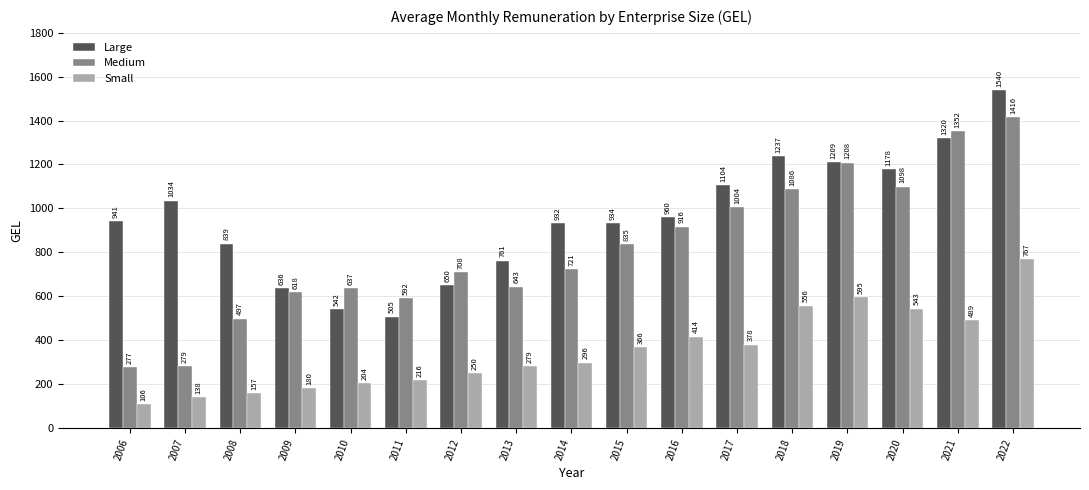

How many bars are there in total?

51